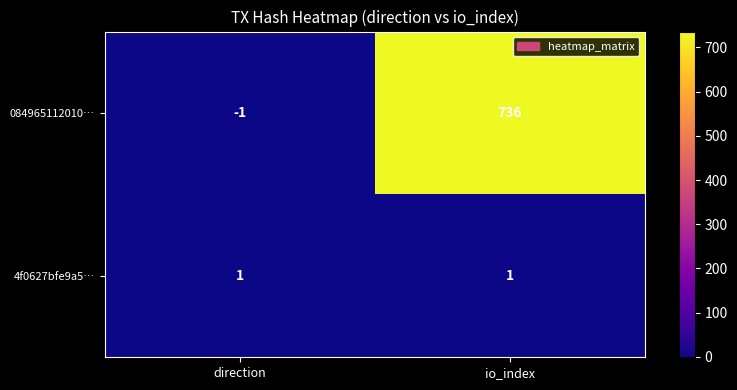

Reading left to right, list all the values displayed in this chart.

084965112010…: direction=-1	io_index=736
4f0627bfe9a5…: direction=1	io_index=1